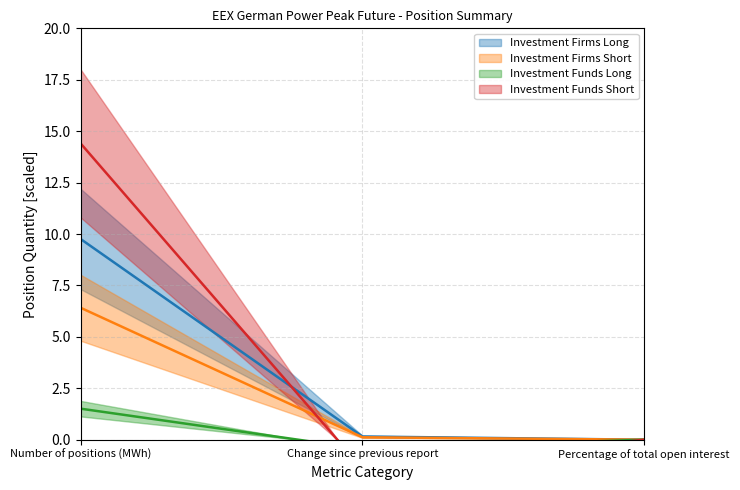

Is it true that Investment Funds Short equals 8.4 at Number of positions (MWh)?

False